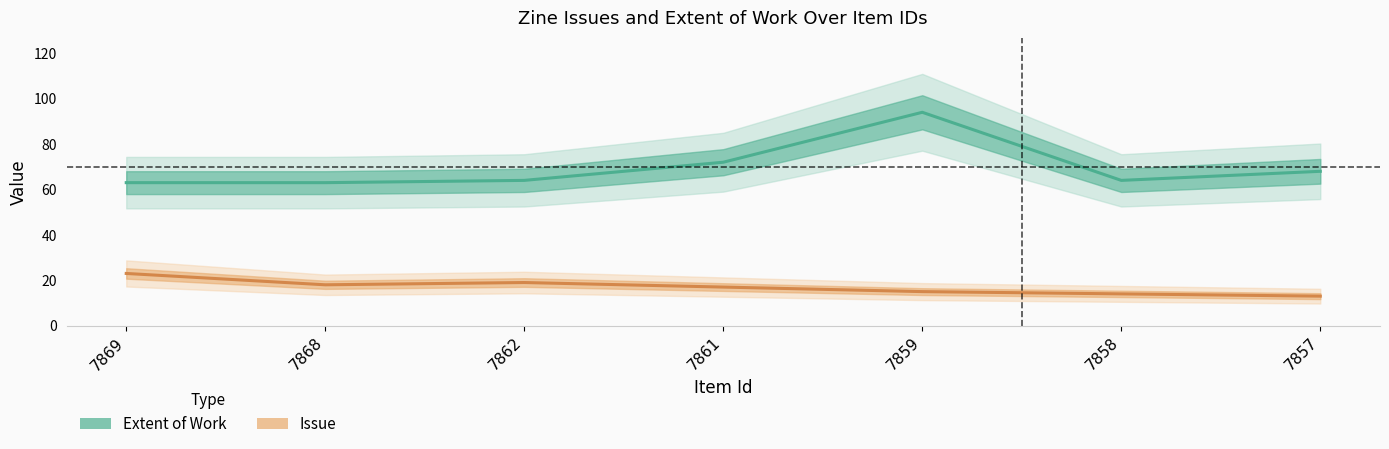

The value of Issue at 7859 is 7. True or false?

False